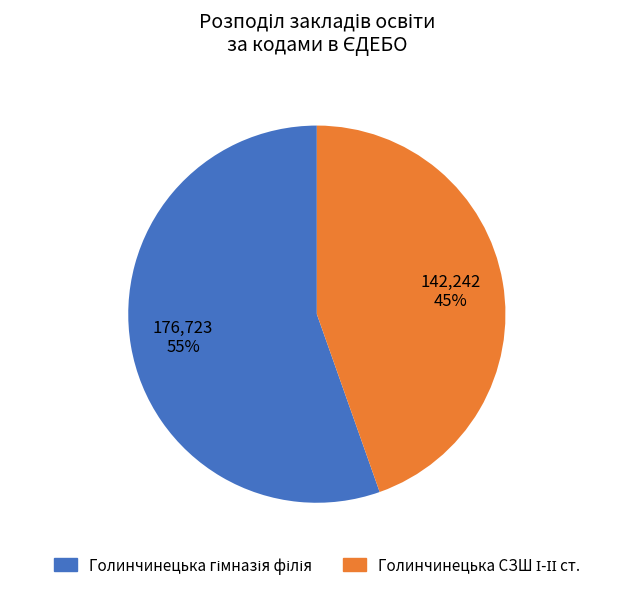

To the nearest percent, what is the average slice percentage?

50%